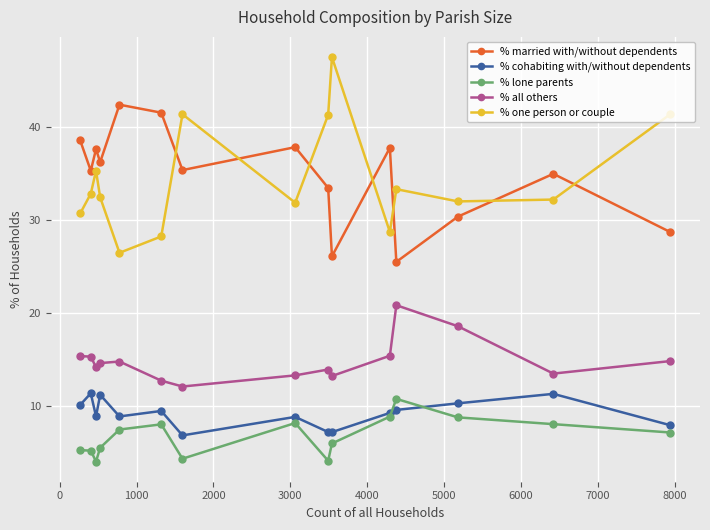

What is the minimum value shown in the chart?

4.0